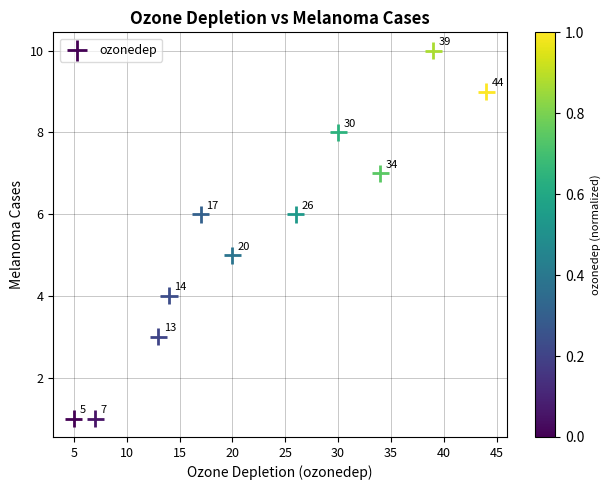

What Y value in the scatter plot is closest to 5?

5